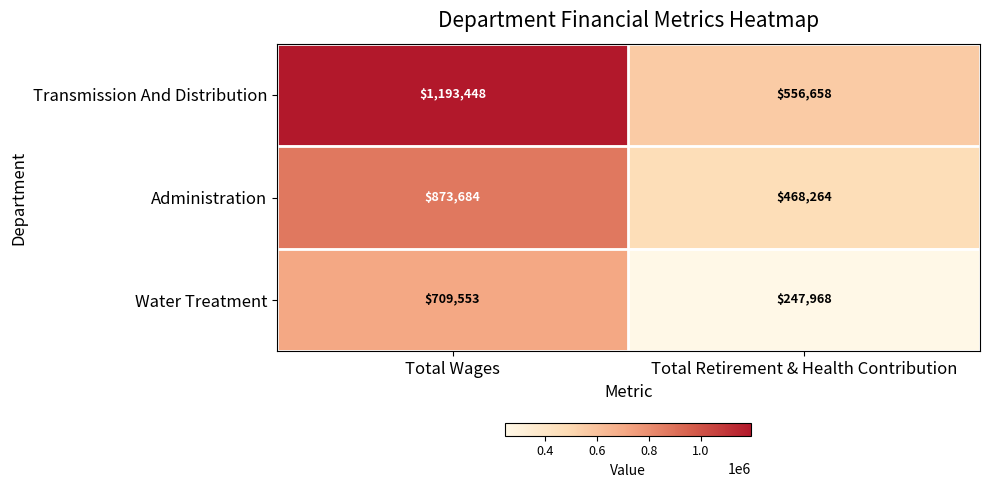

Rank the series by their average value, from lowest to highest.

Water Treatment, Administration, Transmission And Distribution